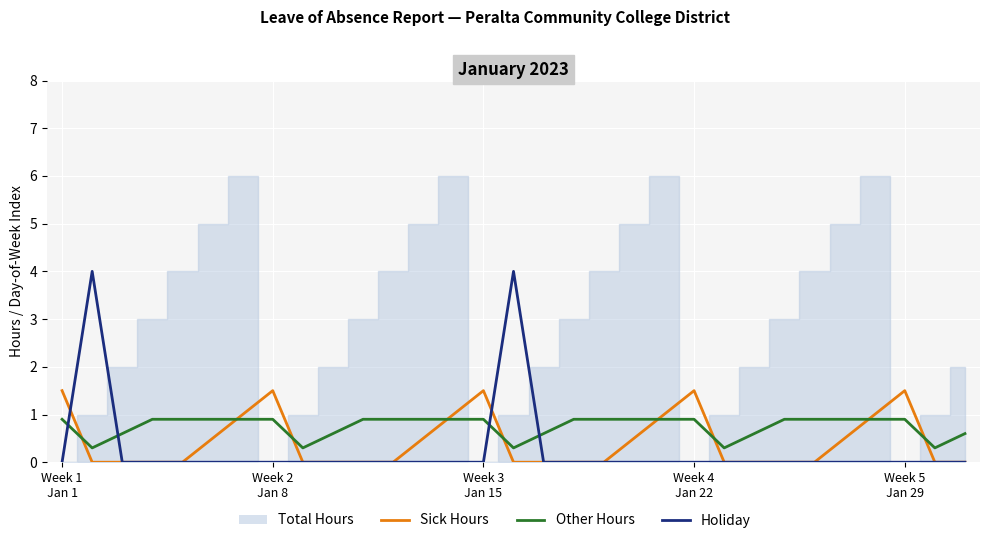

True or false: Holiday has a value of 0.0 at 11.

True